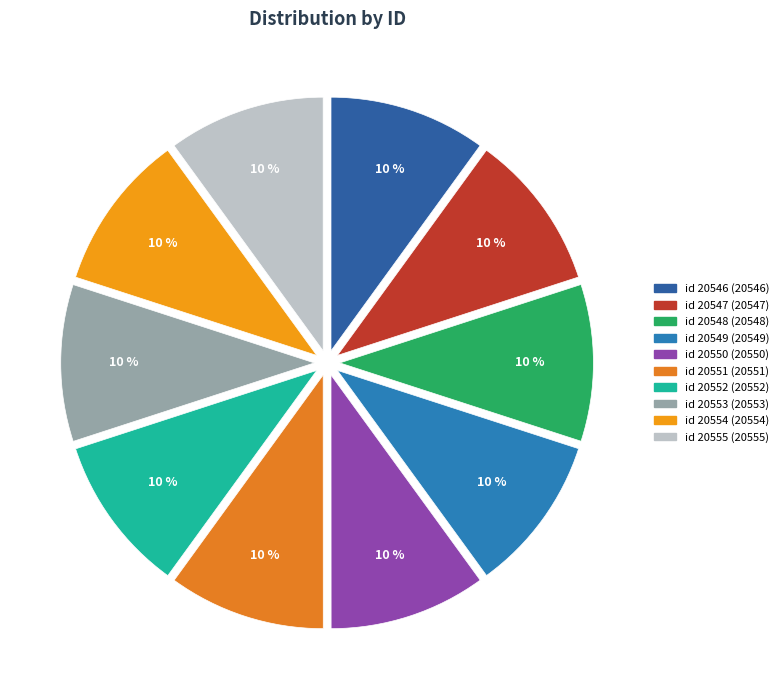

Is the sum of id 20552 and id 20553 greater than half?

No